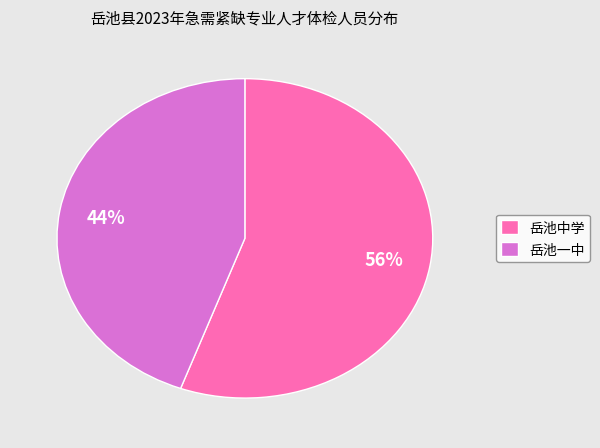

To the nearest percent, what is the average slice percentage?

50%